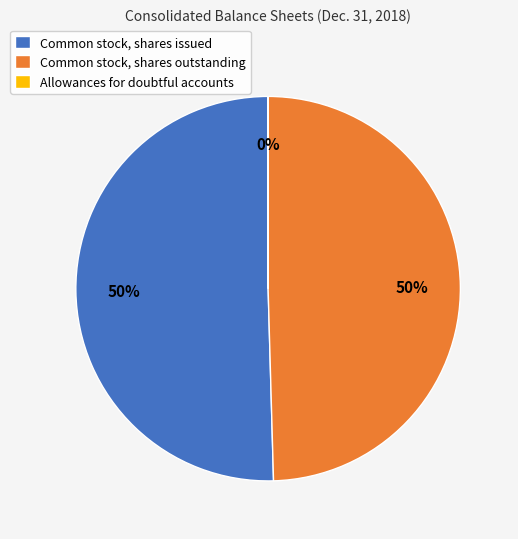

What is the largest slice in the pie chart?

Common stock, shares issued